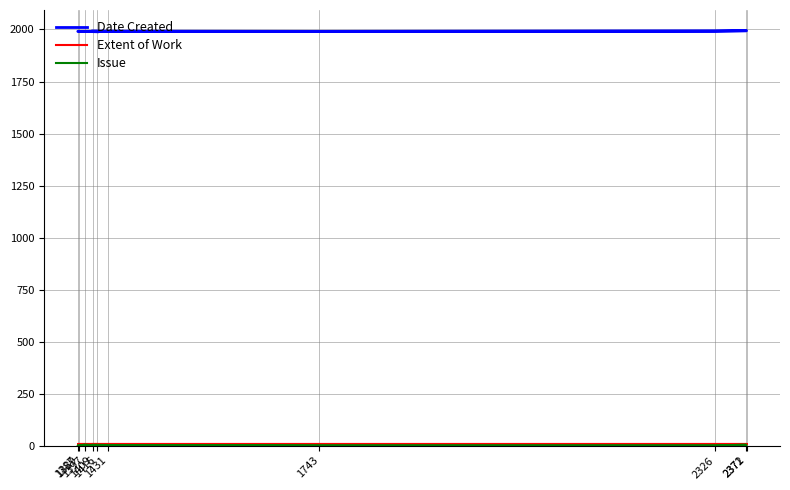

Is the value of Extent of Work at 2371 greater than the value of Issue at 1416?

Yes